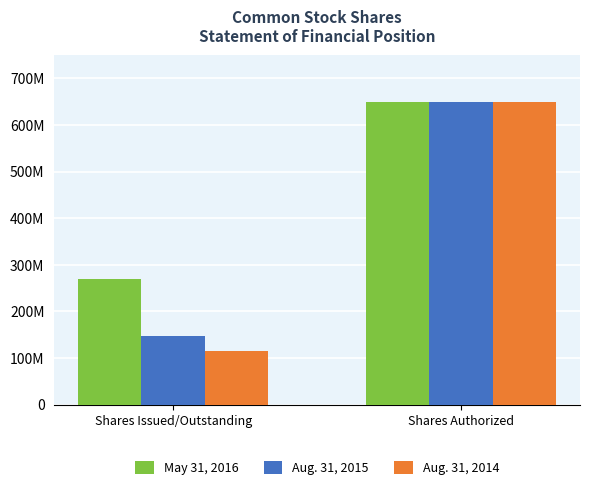

Reading left to right, list all the values displayed in this chart.

May 31, 2016: 268819942	650000000
Aug. 31, 2015: 148173100	650000000
Aug. 31, 2014: 115150246	650000000